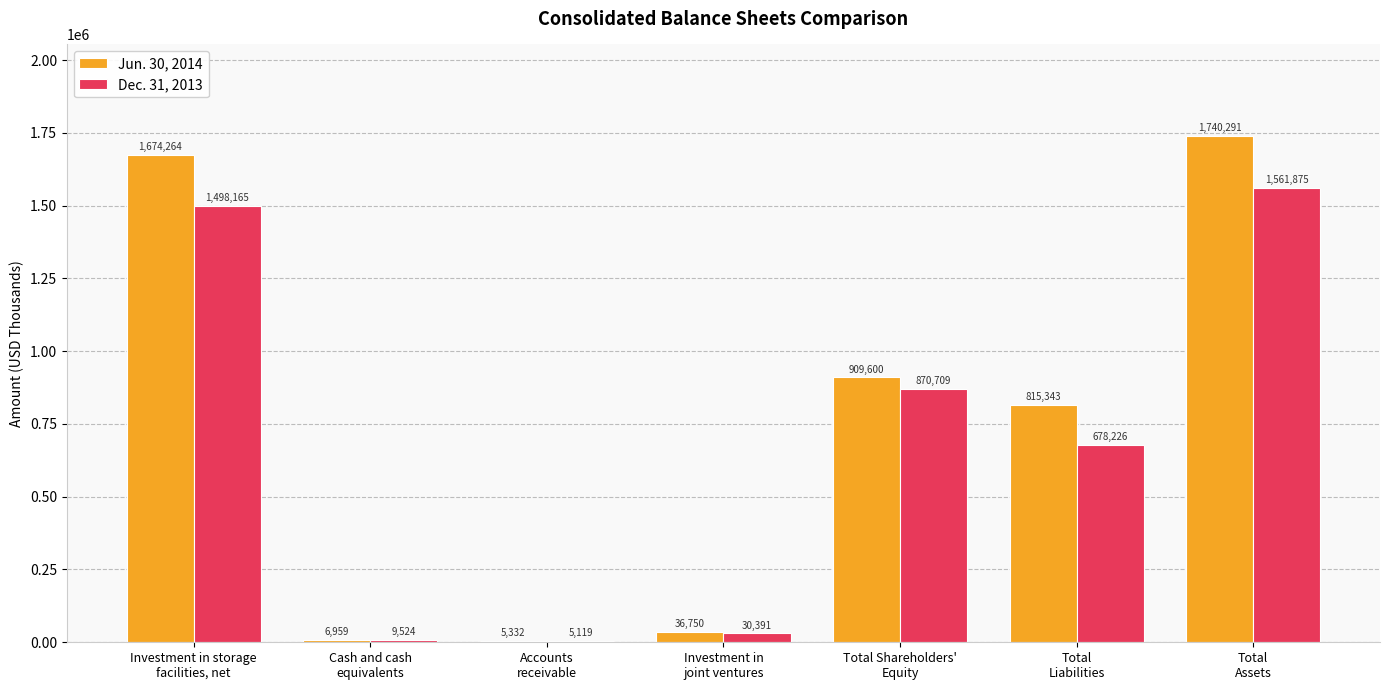

What is the sum of all Jun. 30, 2014 values?

5188539